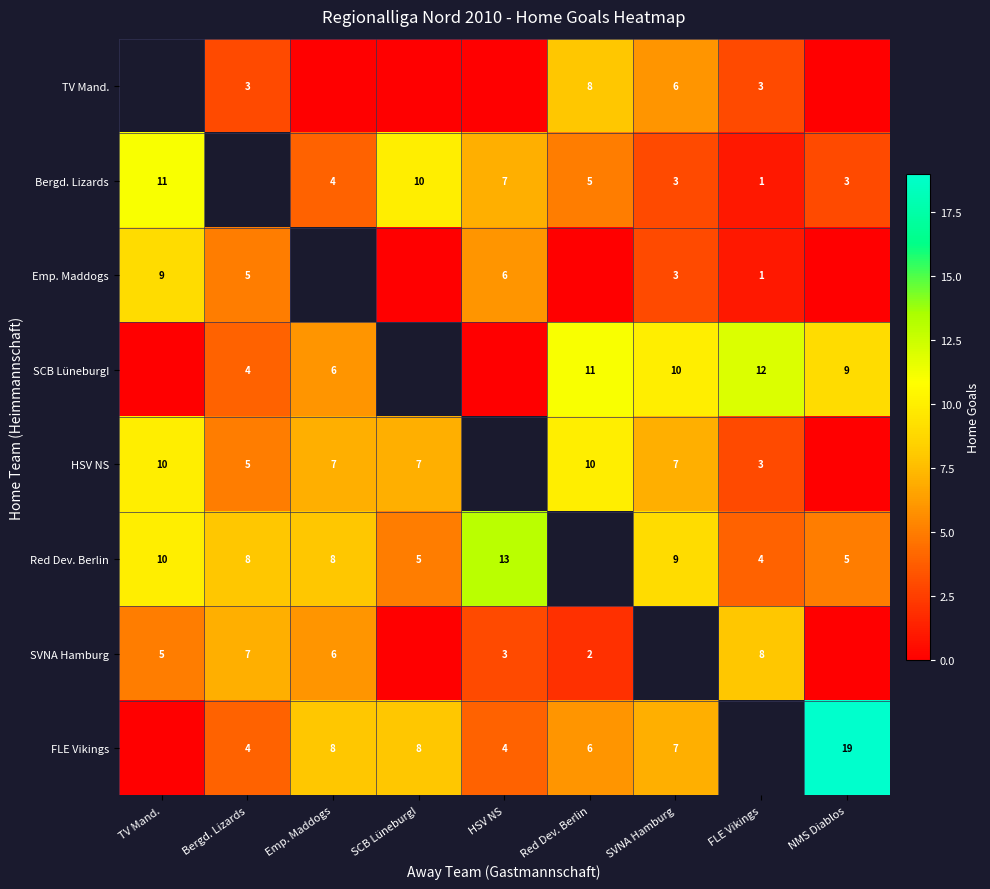

What is the sum of the Red Dev. Berlin values at NMS Diablos and FLE Vikings?

9